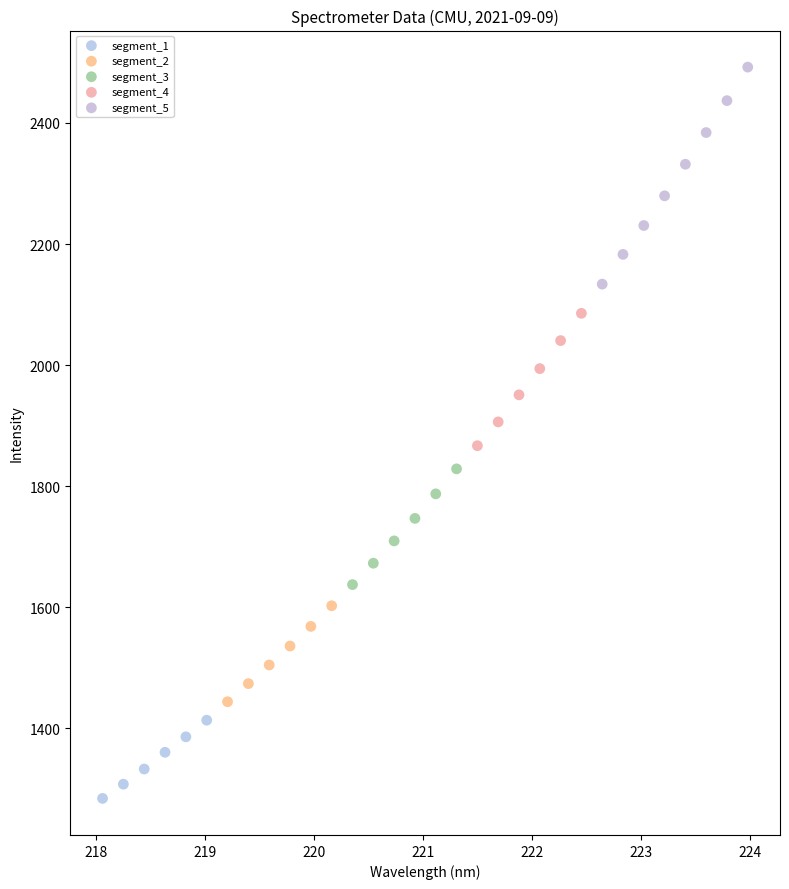

Which series contains the lowest Y value?

segment_1